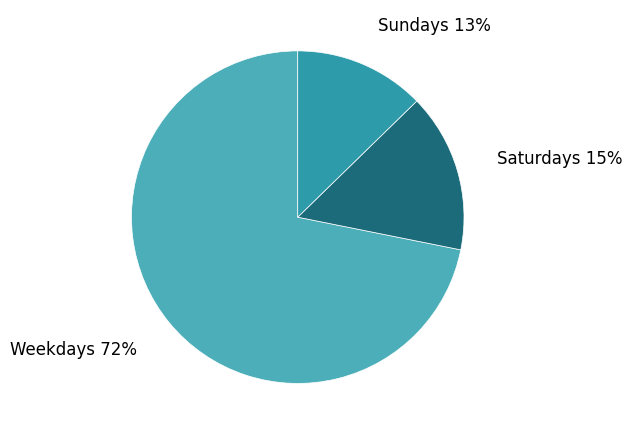

How many segments does this pie chart have?

3